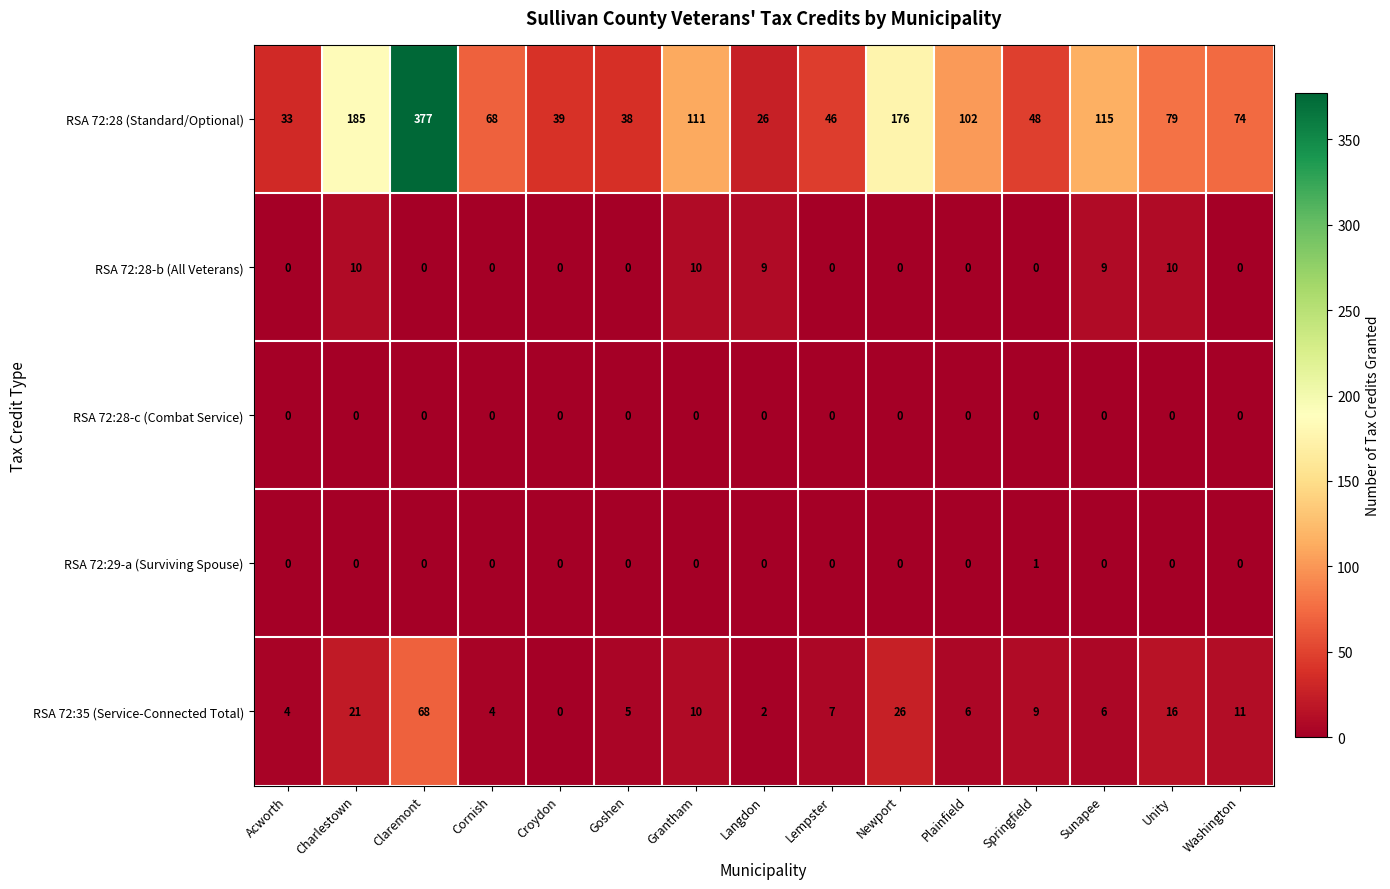

Which series has the largest total across all categories?

RSA 72:28 (Standard/Optional)